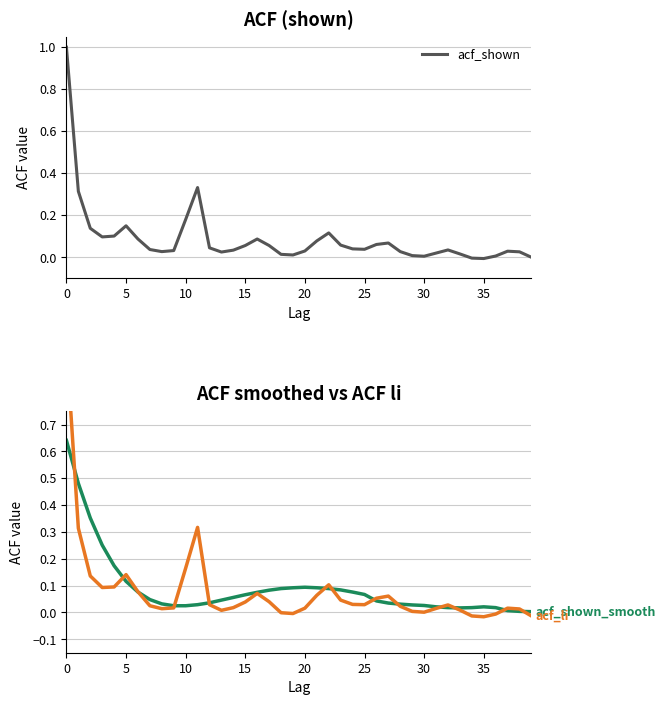

What is the maximum value for acf_shown?

1.0